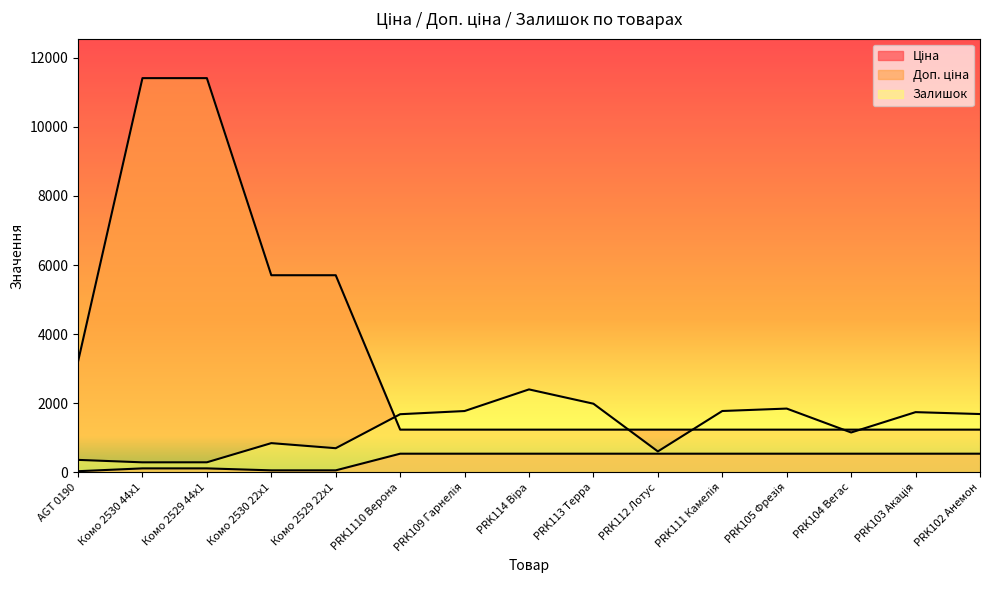

Reading left to right, extract all data points from this chart.

Ціна: 32.0	114.1	114.1	57.0	57.0	539.0	539.0	539.0	539.0	539.0	539.0	539.0	539.0	539.0	539.0
Доп. ціна: 3205.0	11410.0	11410.0	5705.0	5705.0	1235.4	1235.4	1235.4	1235.4	1235.4	1235.4	1235.4	1235.4	1235.4	1235.4
Залишок: 360.0	289.0	290.0	845.0	698.0	1682.0	1774.0	2400.0	1986.0	605.0	1775.0	1845.0	1153.0	1742.0	1687.0